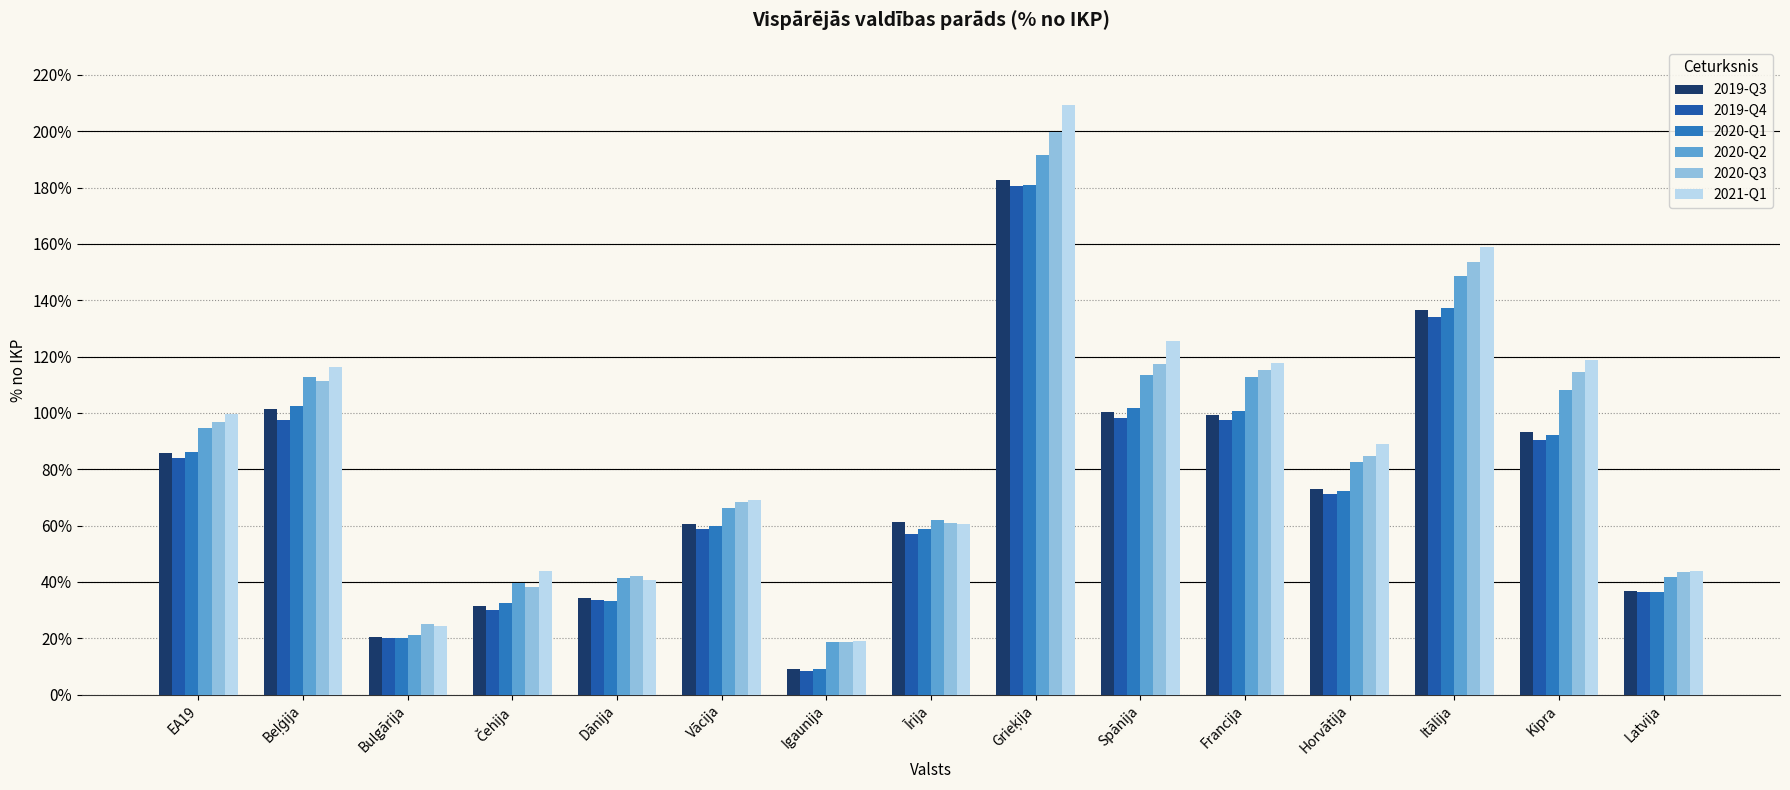

At how many categories does at least one series exceed 72?

8